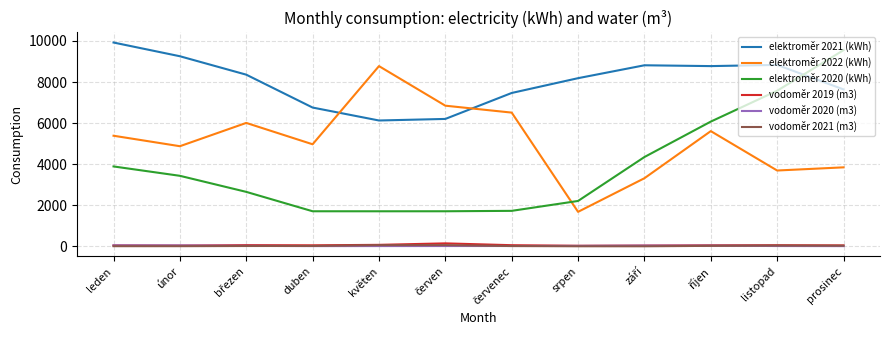

Is it true that elektroměr 2022 (kWh) equals 8655.5 at únor?

False